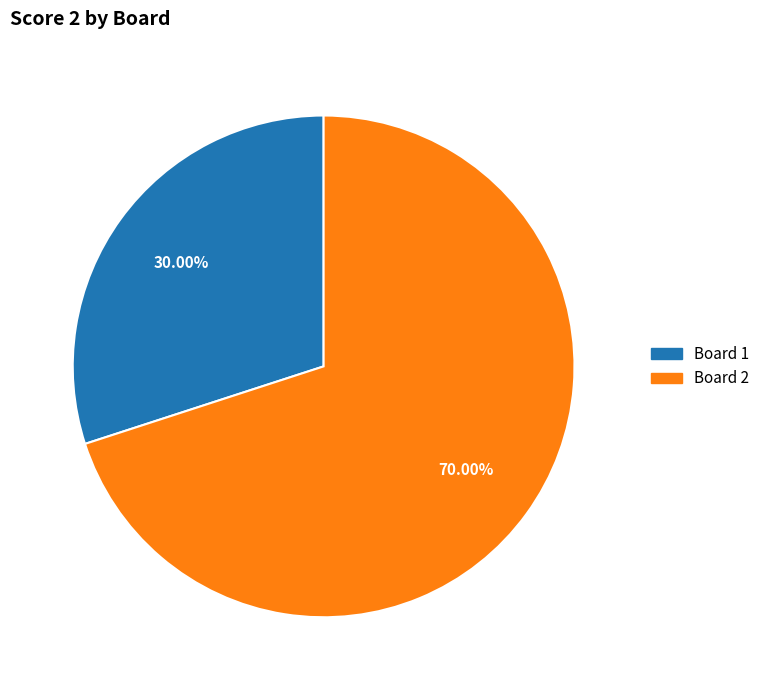

Which slice is the smallest?

Board 1